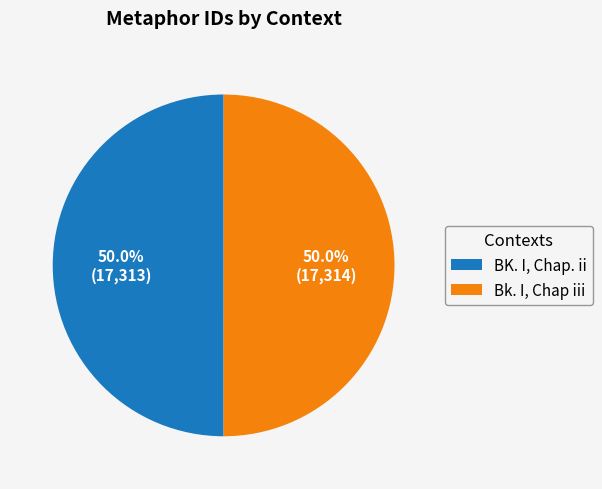

Do Bk. I, Chap iii and BK. I, Chap. ii together represent more than half of the pie?

Yes